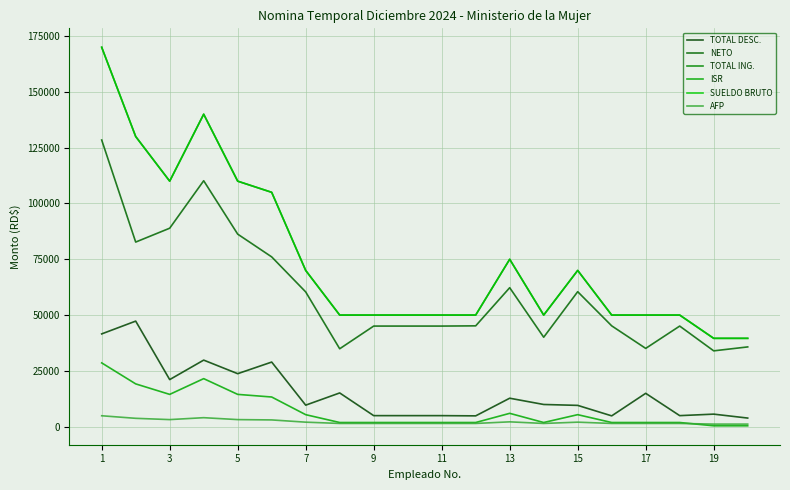

At how many categories does at least one series exceed 92540?

6